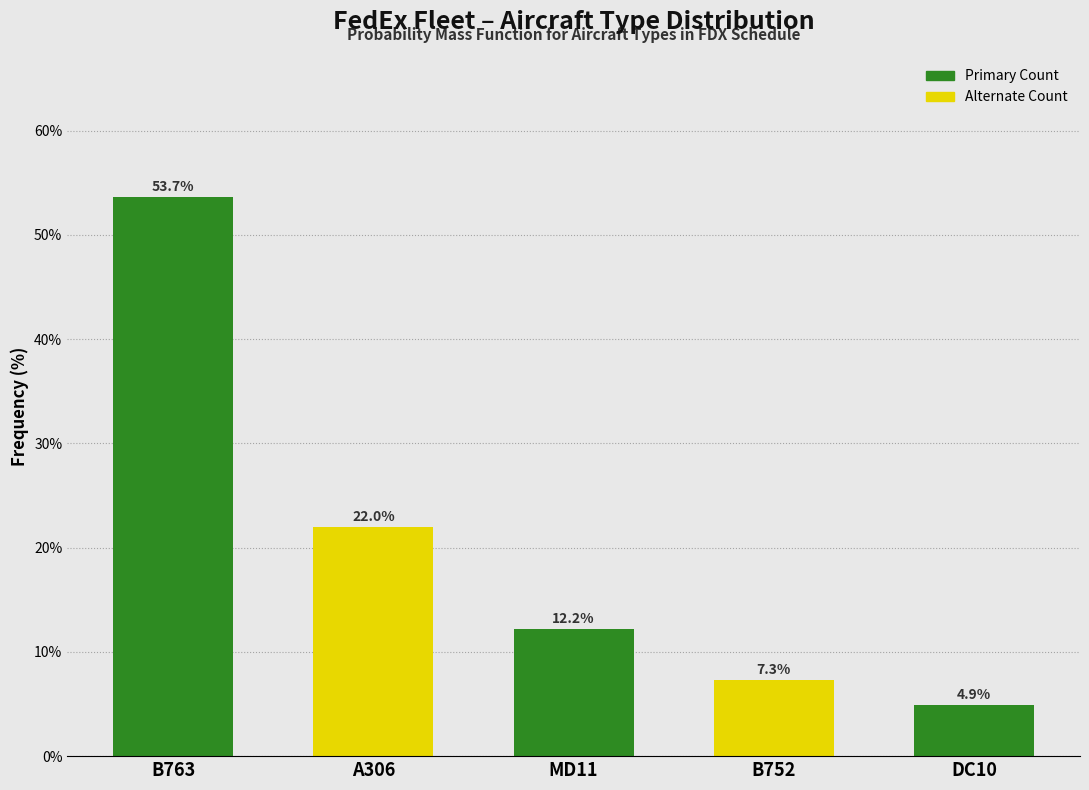

Reading left to right, what are all the values shown in this chart?

53.7	22.0	12.2	7.3	4.9